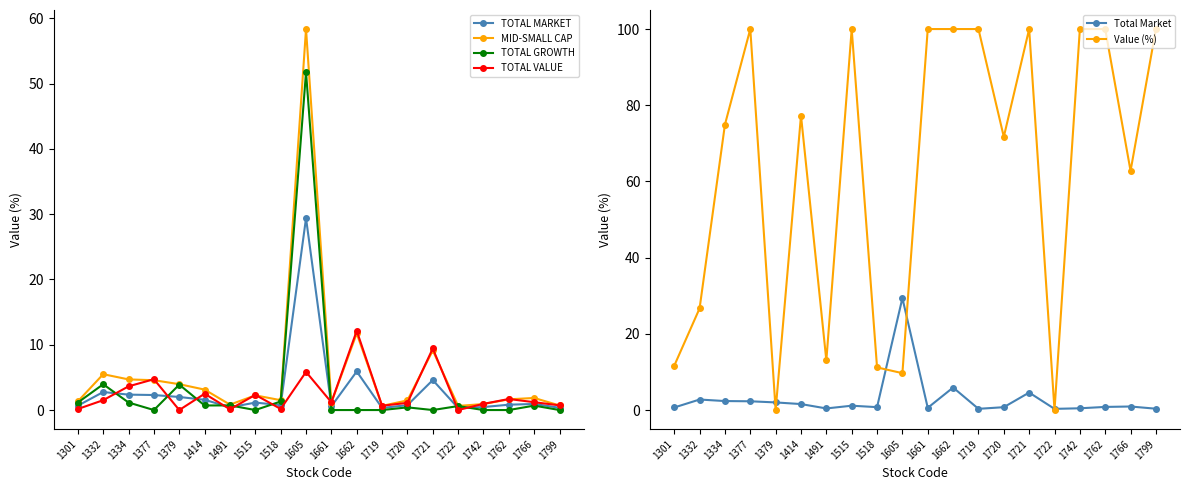

List the labels in order of MID-SMALL CAP value, smallest first.

1722, 1719, 1799, 1491, 1742, 1661, 1301, 1720, 1518, 1762, 1766, 1515, 1414, 1379, 1377, 1334, 1332, 1721, 1662, 1605